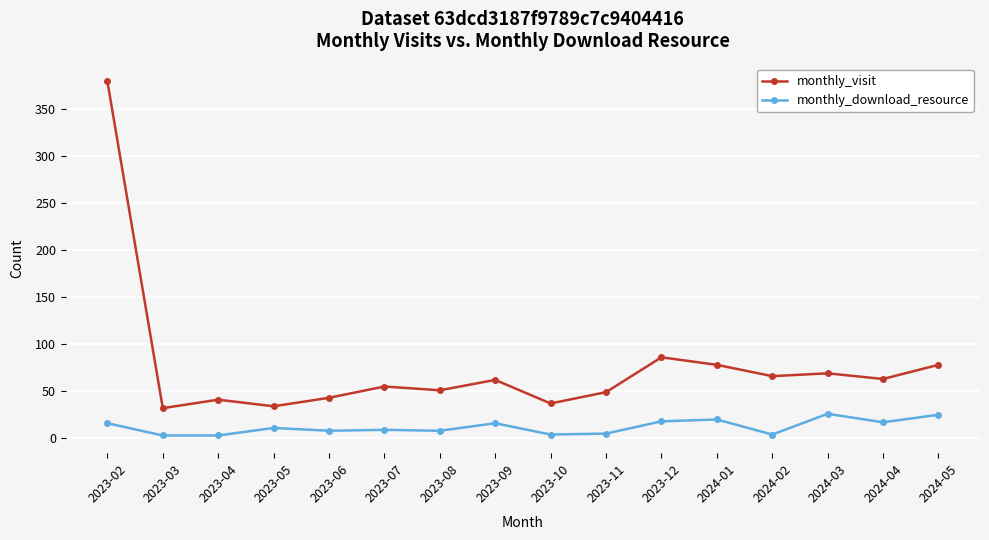

Where is monthly_visit nearest to the value 205?

2023-12